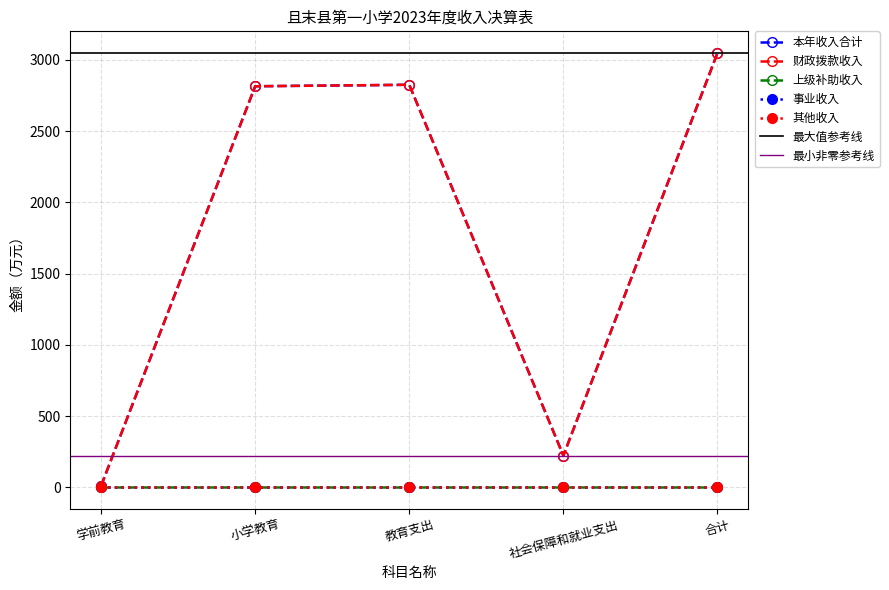

At which category does the chart reach its minimum across all series?

学前教育